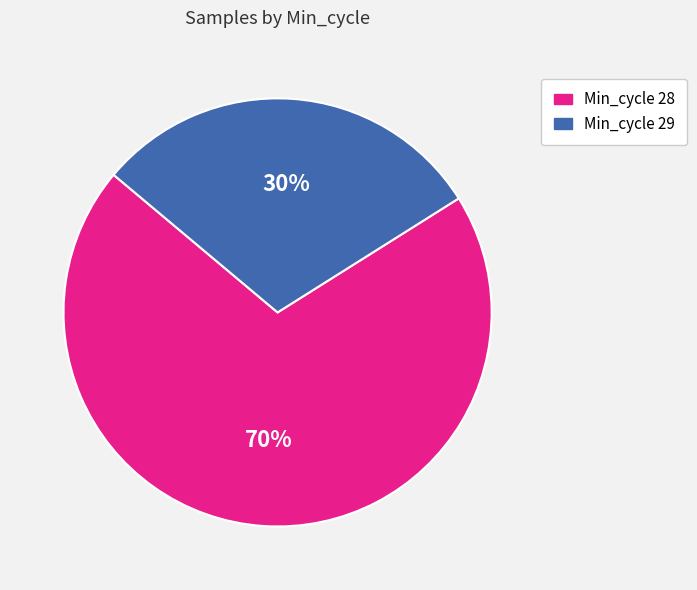

Is there a majority slice in this chart?

Yes